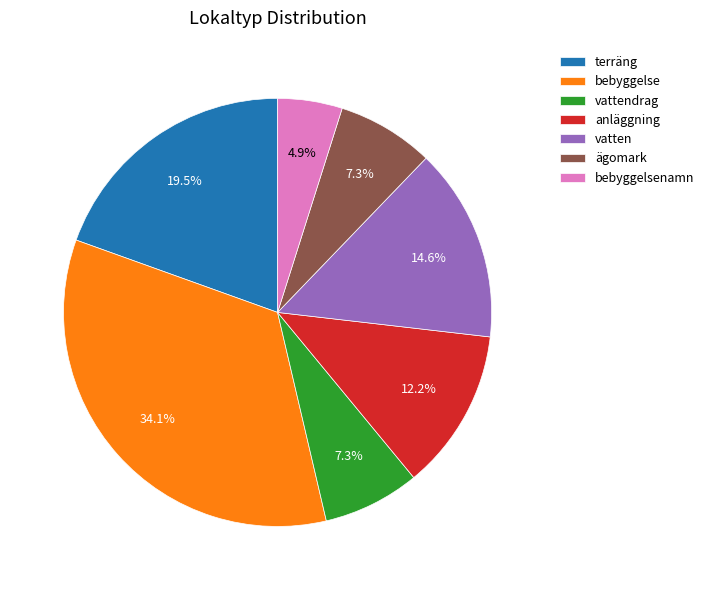

Is there any slice that represents more than half of the pie?

No